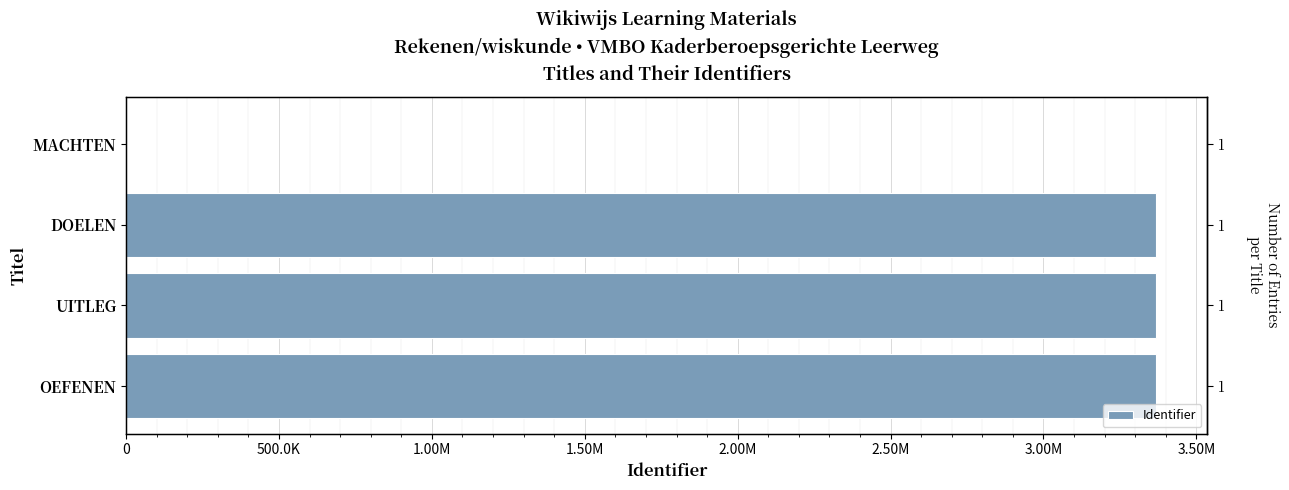

Does the chart contain any negative values?

No